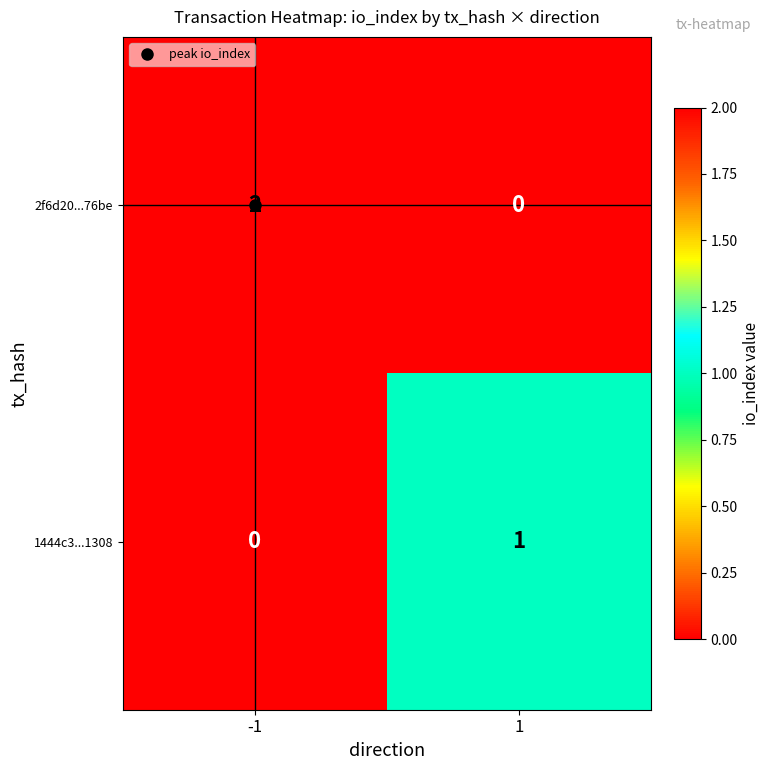

The 1444c3...1308 series shows 1 at 1. True or false?

True